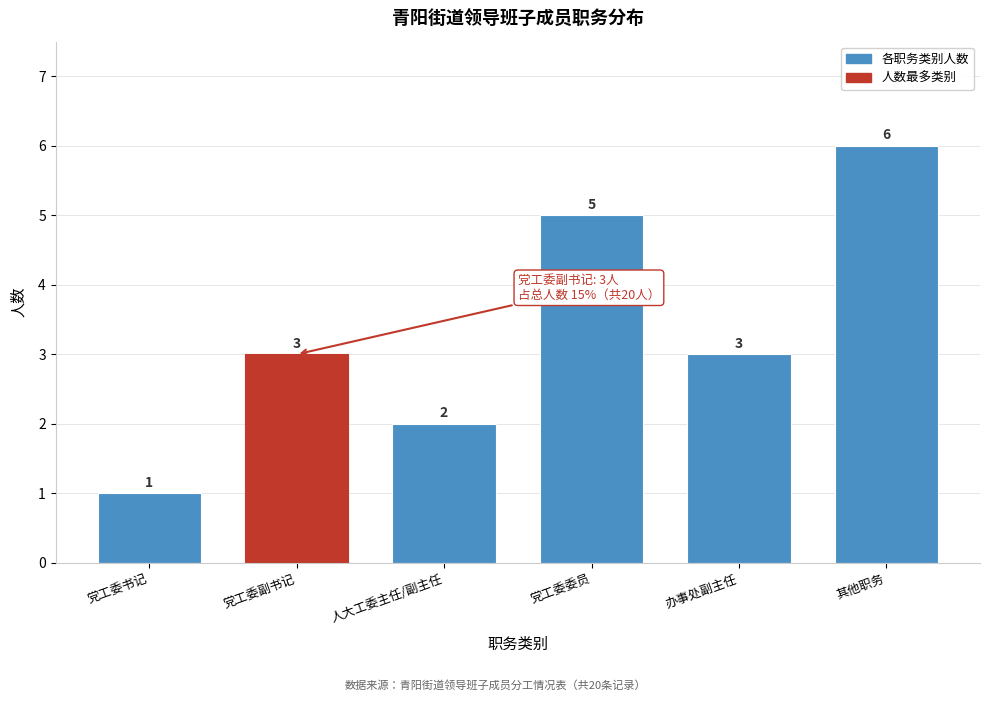

Reading left to right, extract all data points from this chart.

党工委书记=1	党工委副书记=3	人大工委主任/副主任=2	党工委委员=5	办事处副主任=3	其他职务=6